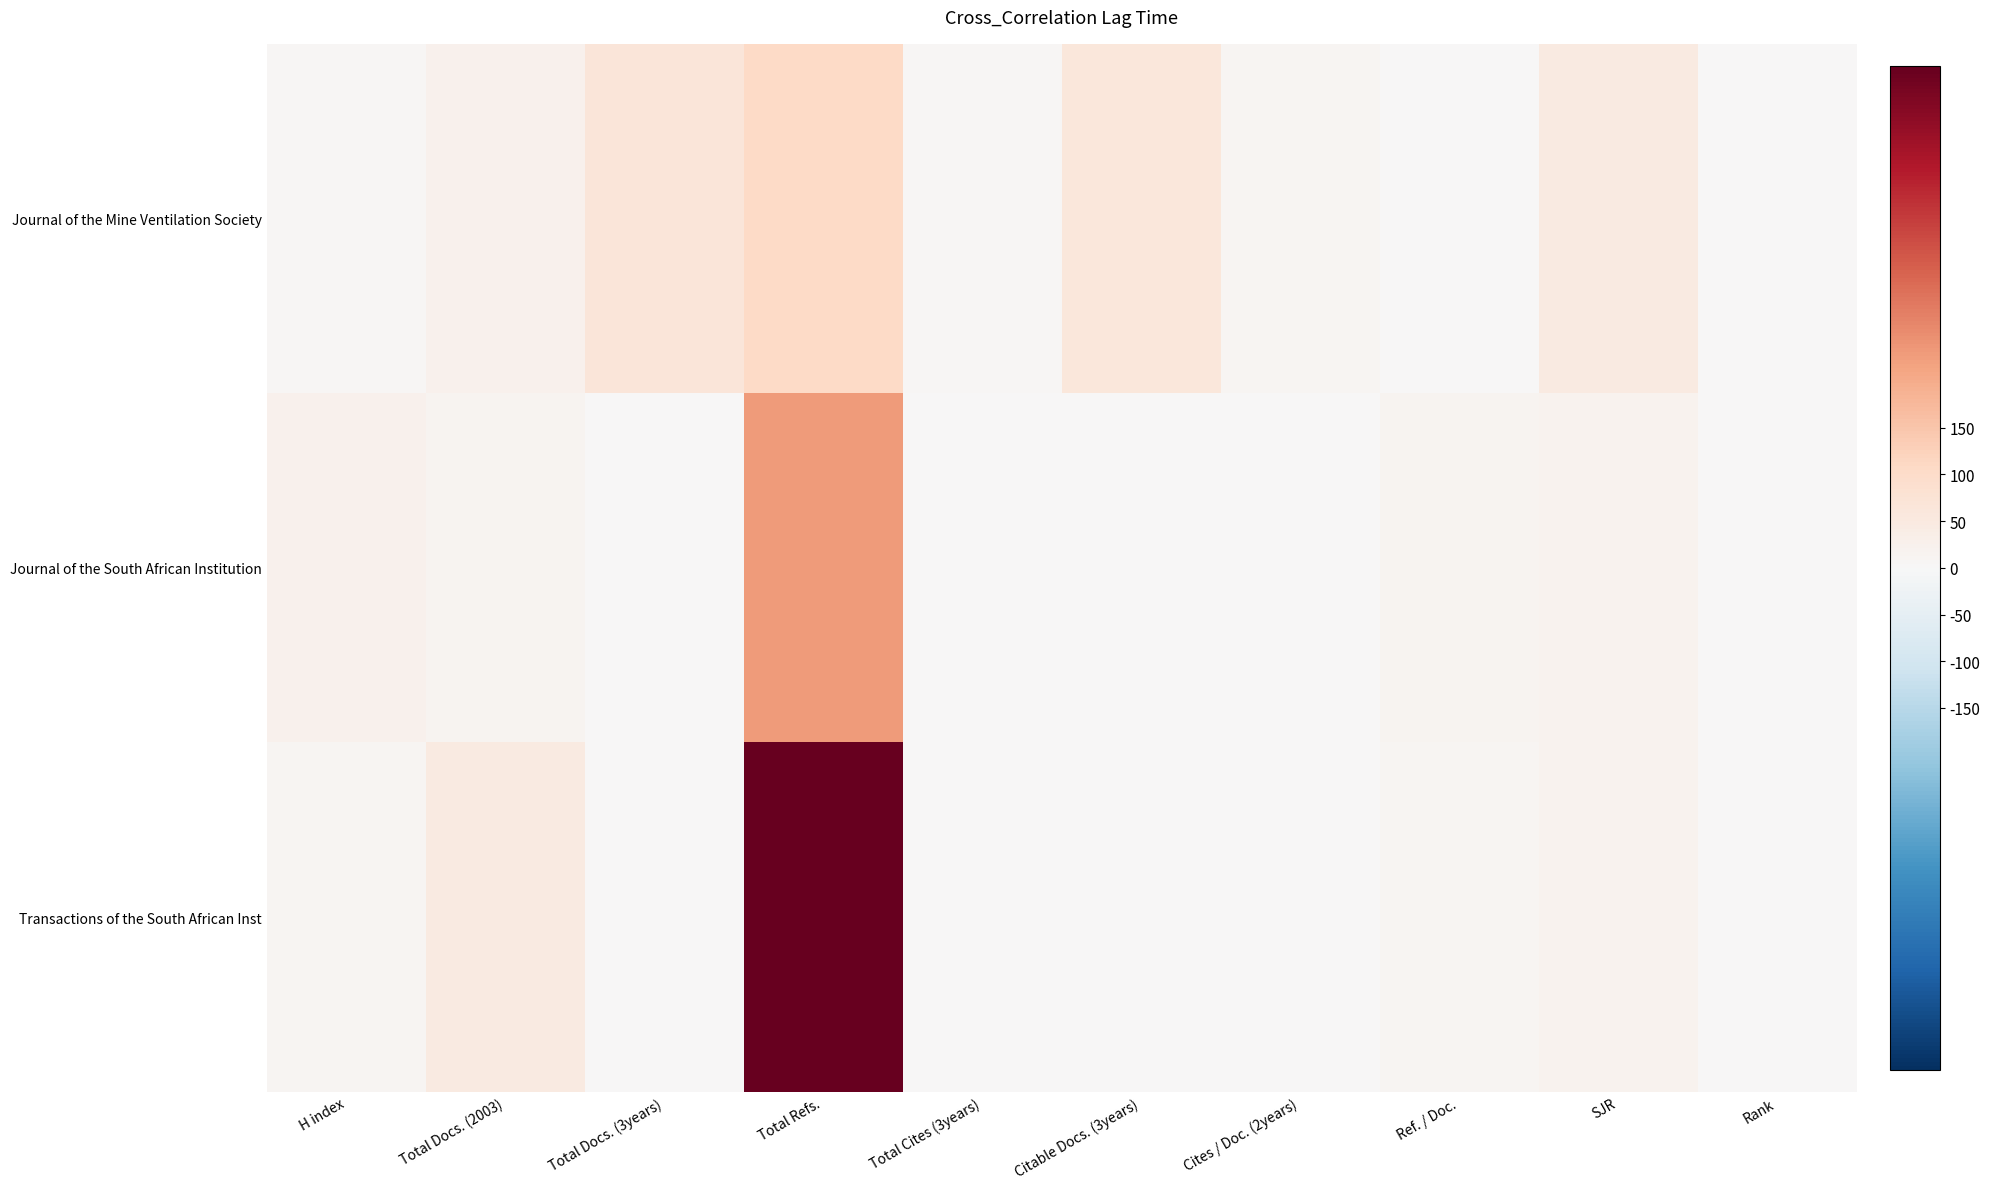

Reading left to right, transcribe all the data shown in this chart.

Journal of the Mine Ventilation Society: H index=7	Total Docs. (2003)=24	Total Docs. (3years)=63	Total Refs.=108	Total Cites (3years)=5	Citable Docs. (3years)=59	Cites / Doc. (2years)=9	Ref. / Doc.=4	SJR=50	Rank=0
Journal of the South African Institution: H index=22	Total Docs. (2003)=15	Total Docs. (3years)=0	Total Refs.=228	Total Cites (3years)=0	Citable Docs. (3years)=0	Cites / Doc. (2years)=0	Ref. / Doc.=15	SJR=20	Rank=0
Transactions of the South African Inst: H index=12	Total Docs. (2003)=48	Total Docs. (3years)=0	Total Refs.=537	Total Cites (3years)=0	Citable Docs. (3years)=0	Cites / Doc. (2years)=0	Ref. / Doc.=11	SJR=19	Rank=0